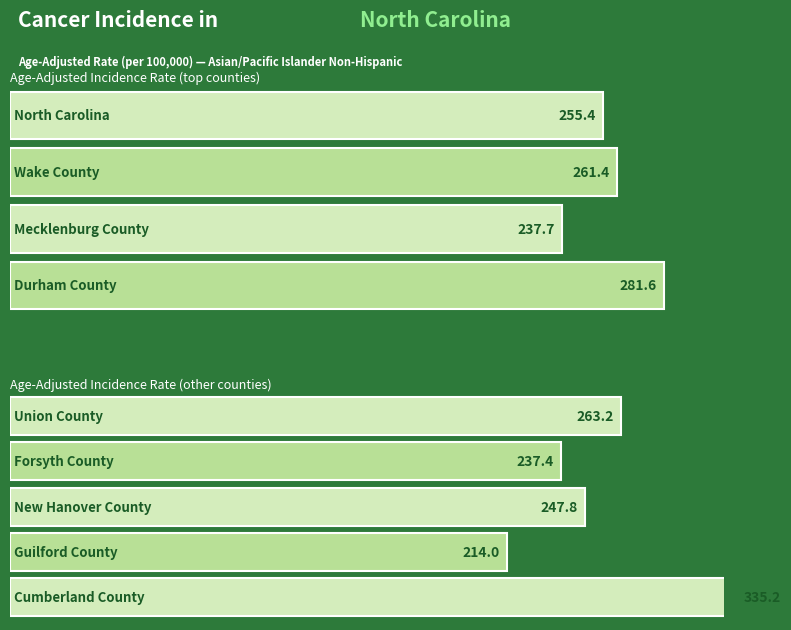

Does the chart contain any negative values?

No